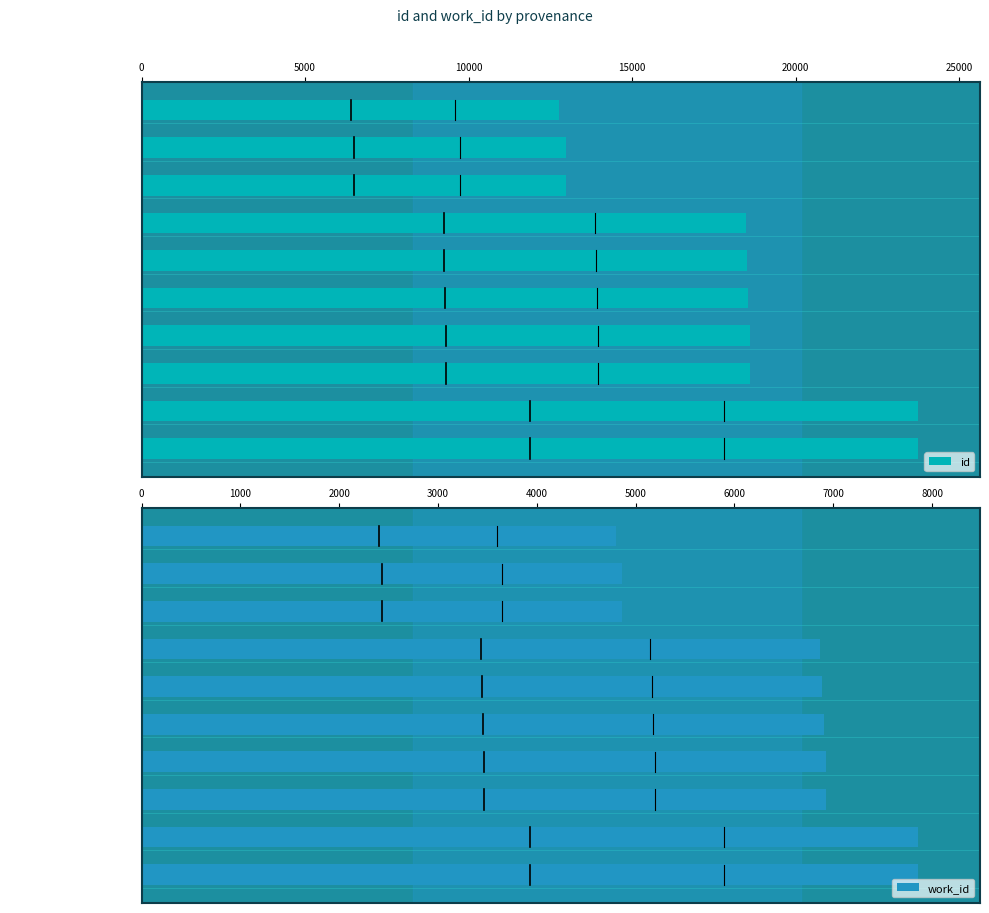

How many bars are there in total?

20